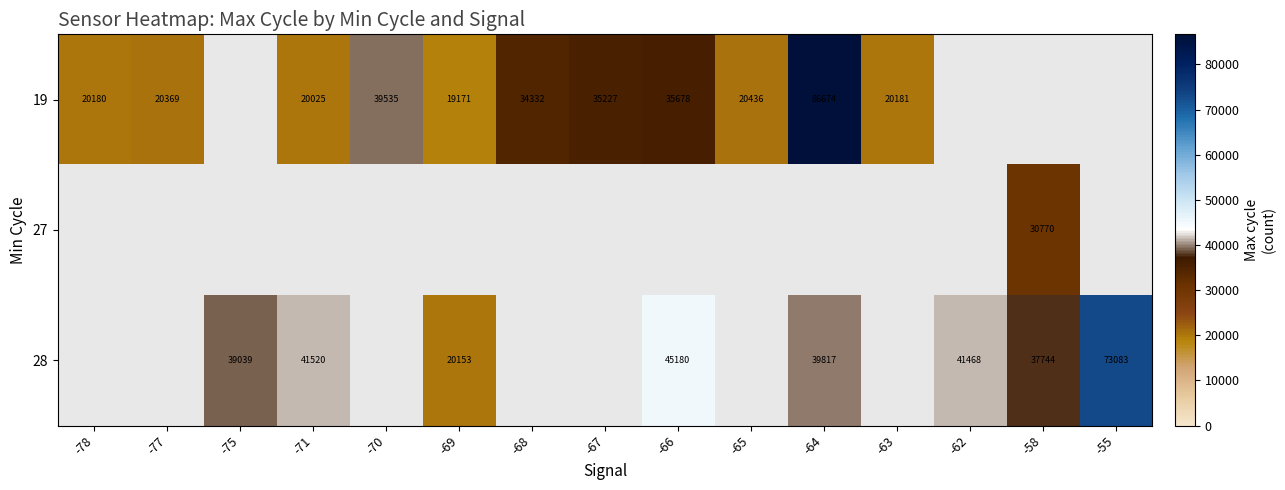

Is it true that 28 equals 41520 at -71?

True